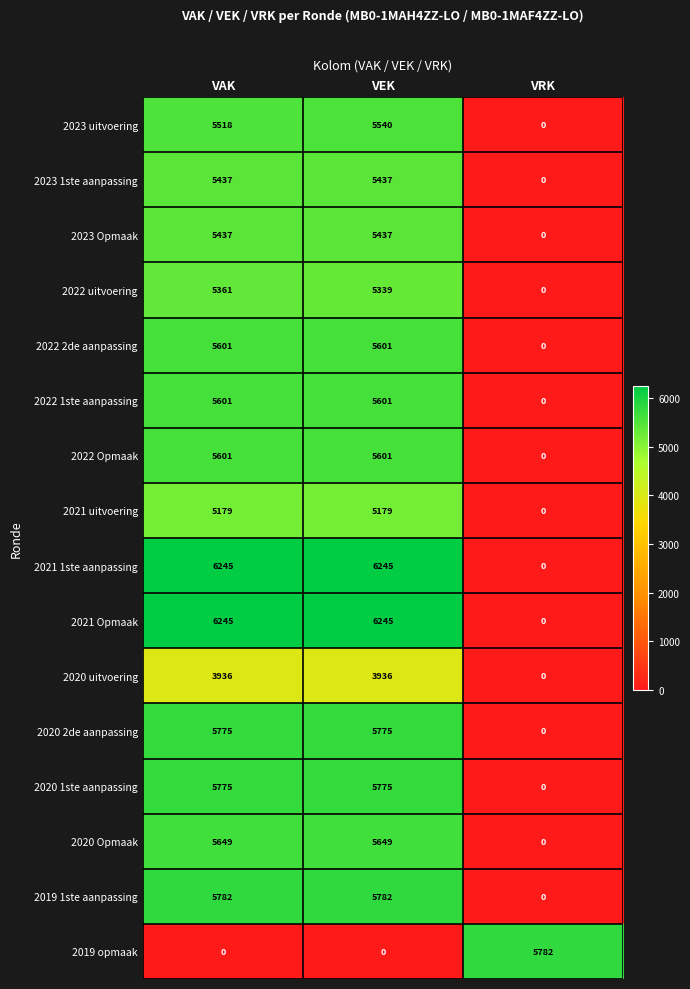

What is the sum of all 2023 uitvoering values?

11058